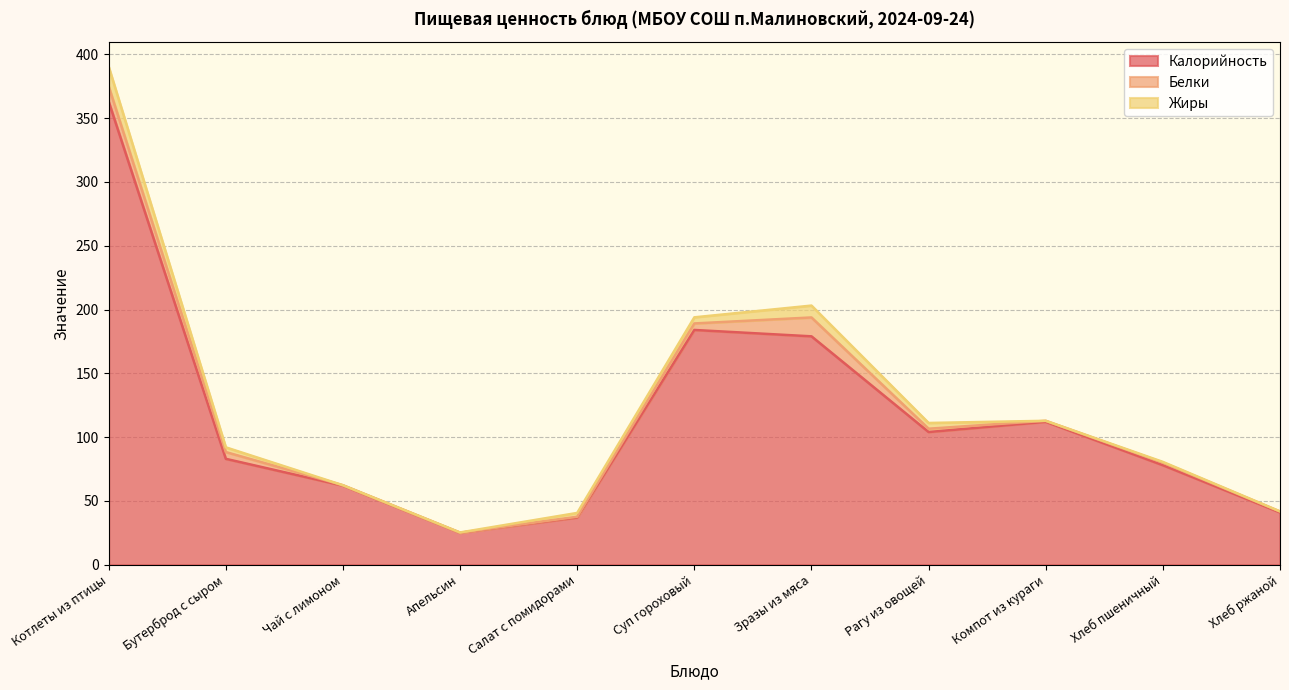

Which has a higher value, Чай с лимоном or Зразы из мяса?

Зразы из мяса